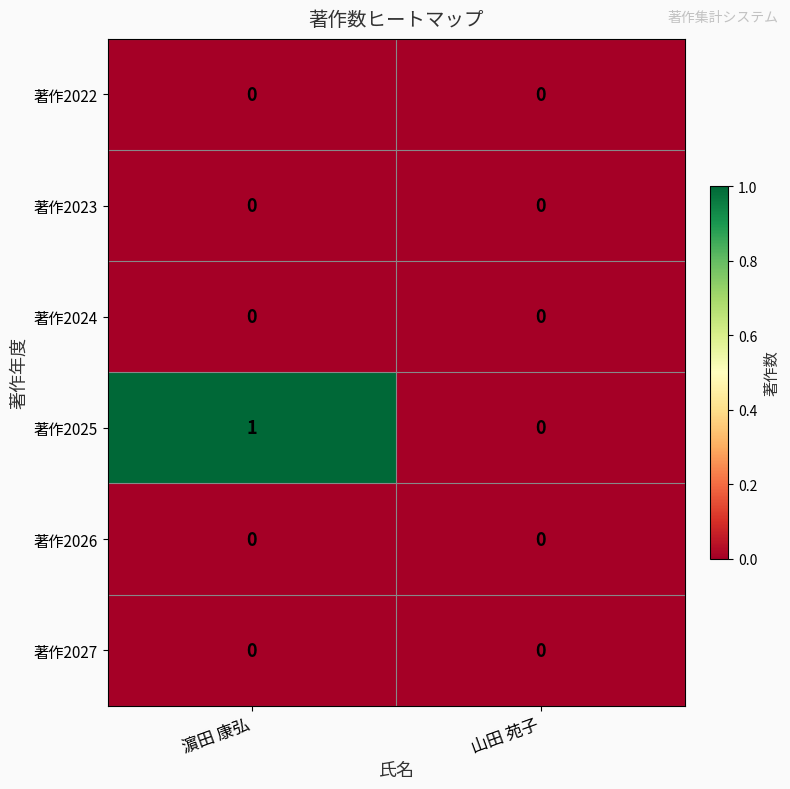

How many categories are shown in the chart?

2